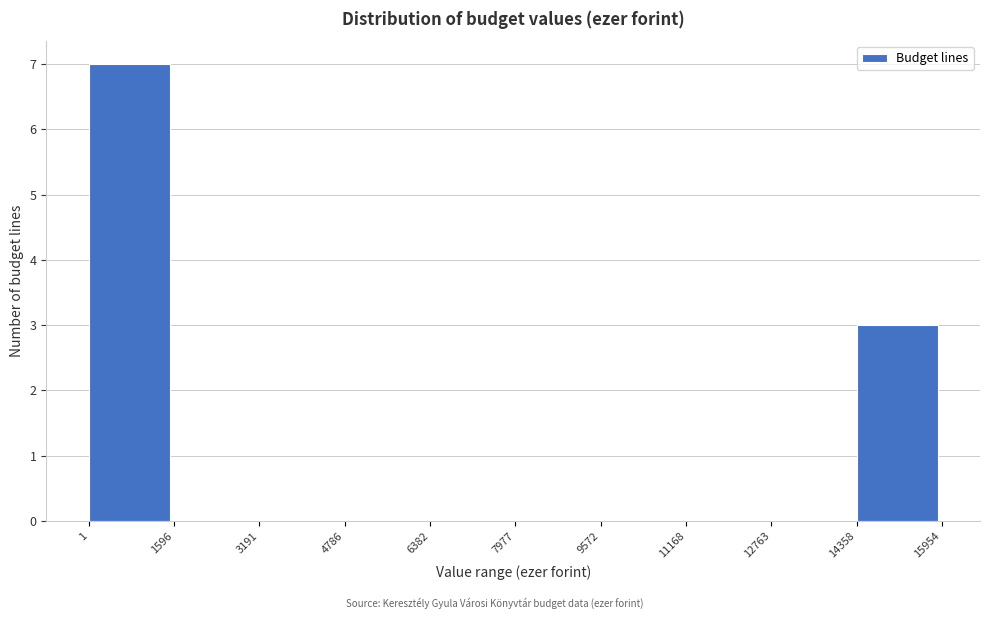

What is the height of the bar covering 14358 to 15954 on the x-axis? The values are not printed on the chart, so give them approximately, as read against the axis.

3